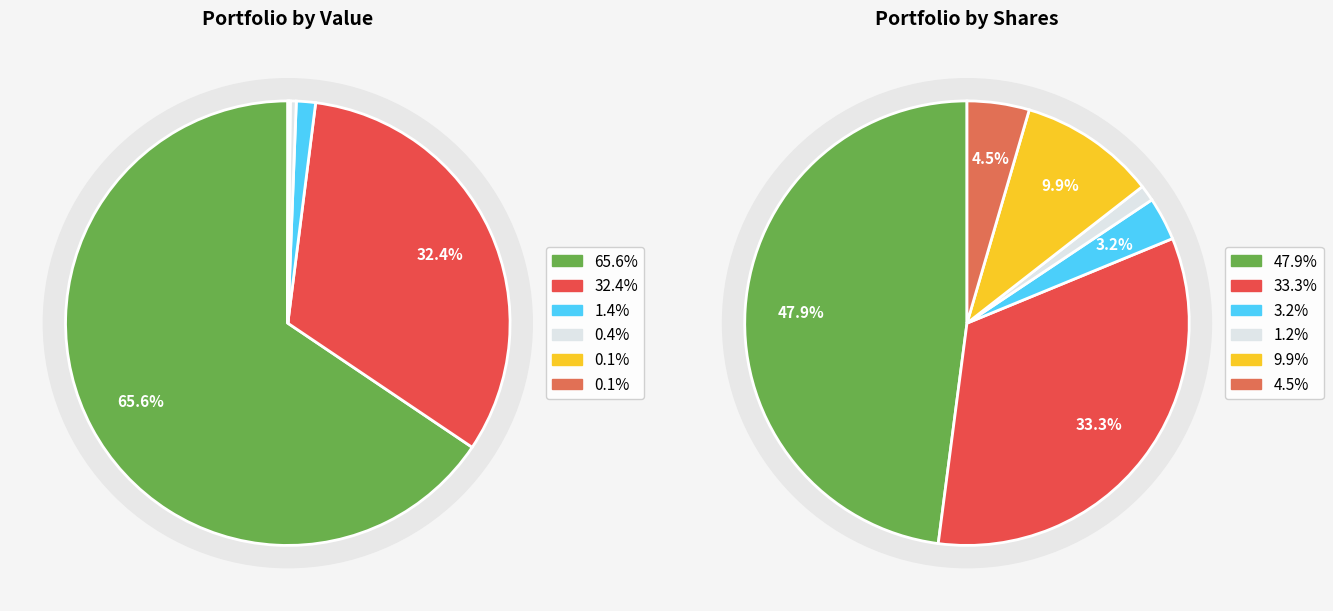

The NRG ENERGY INC slice represents 54% of the pie. True or false?

False